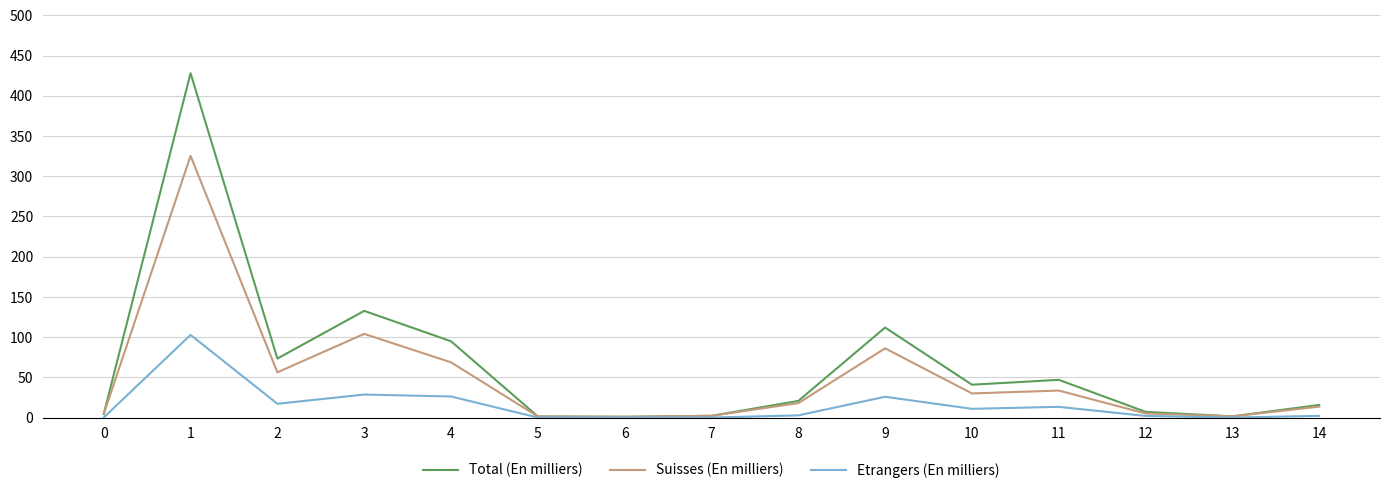

At 4, list the series in order from smallest to largest.

Etrangers (En milliers), Suisses (En milliers), Total (En milliers)